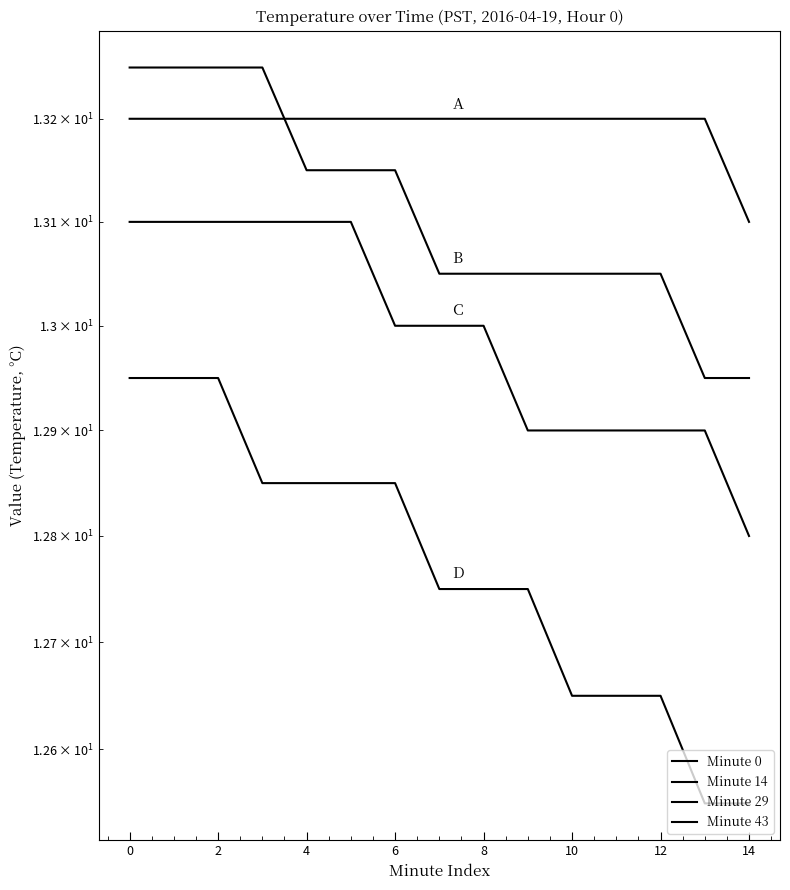

True or false: Minute 29 and Minute 14 intersect in this chart.

False